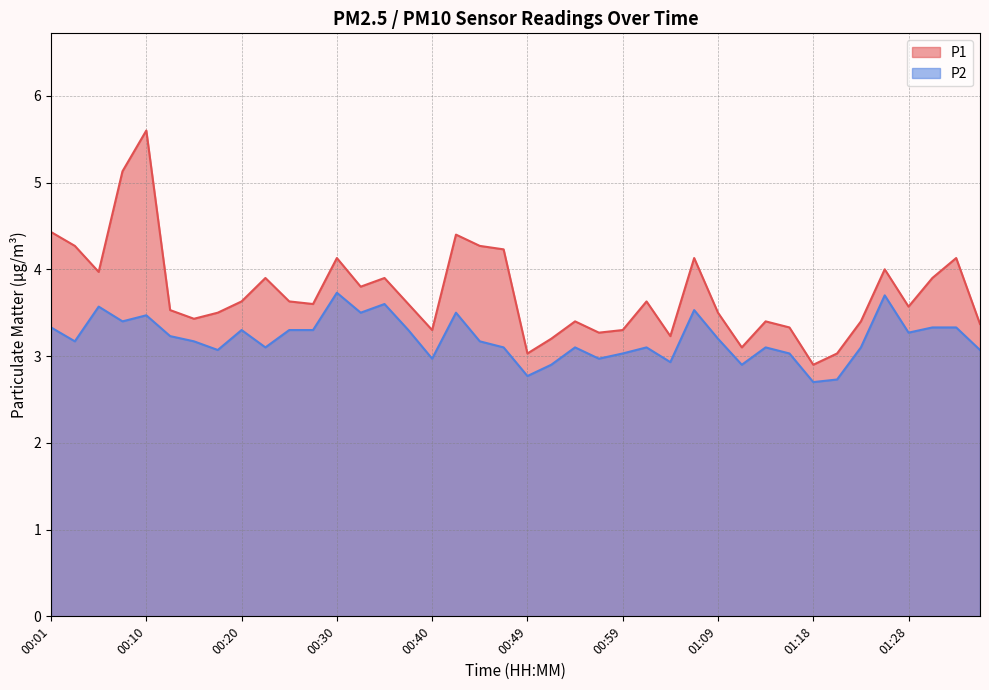

What is the difference between the maximum and minimum values in the P2 series?

1.0